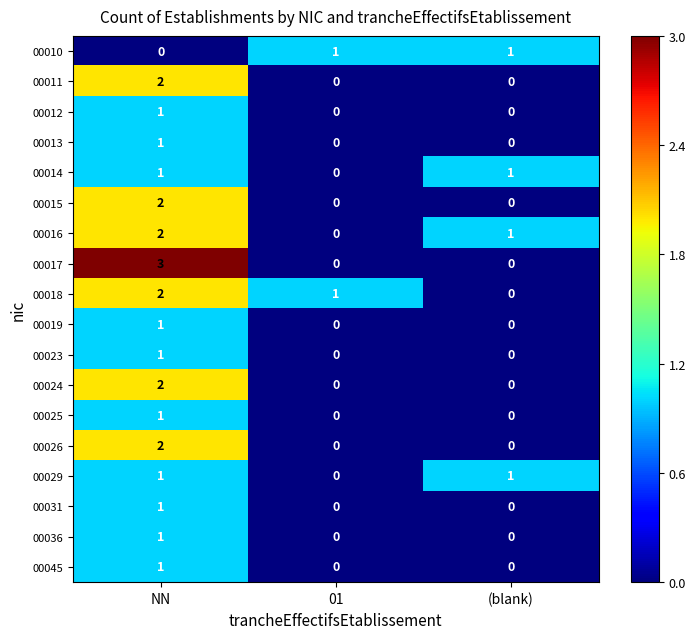

How many distinct data groups are displayed?

18